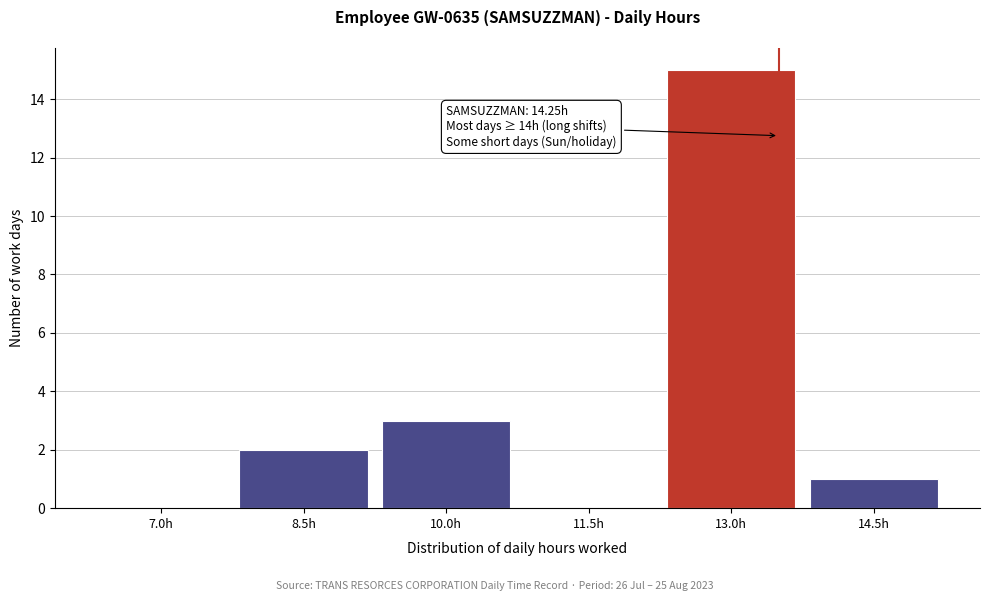

Reading right to left, what are all the values shown in this chart?

14.5h=1	13.0h=15	11.5h=0	10.0h=3	8.5h=2	7.0h=0